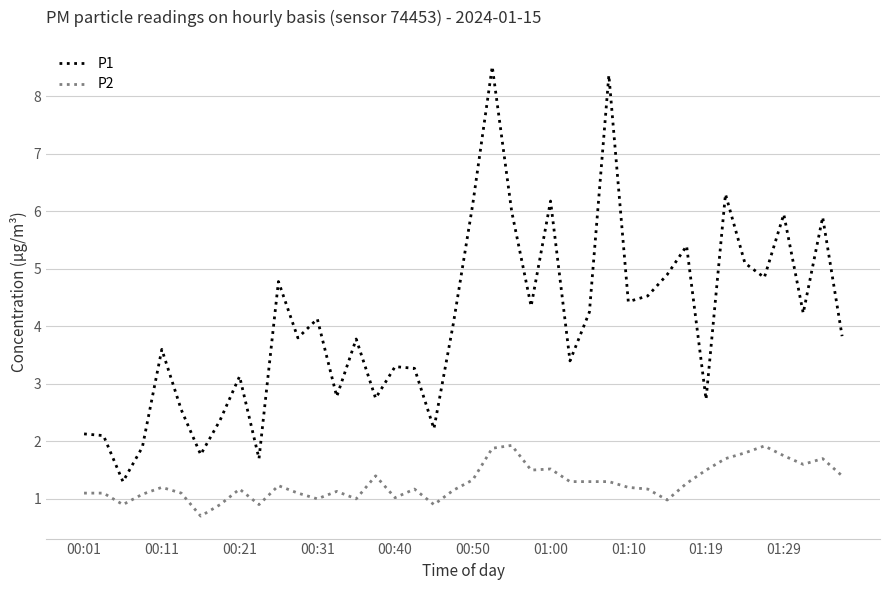

Which series has the largest total across all categories?

P1